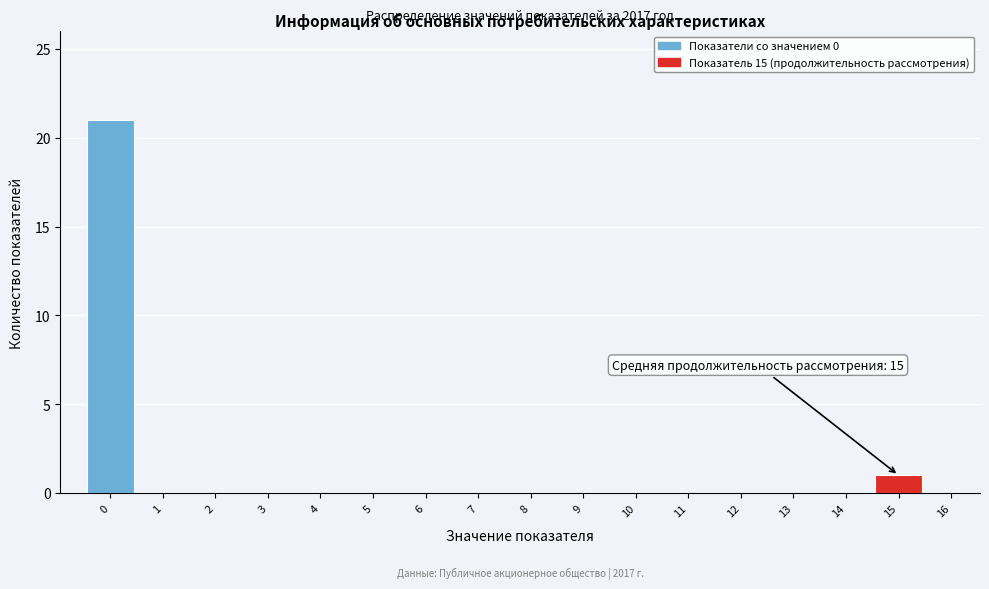

Reading left to right, transcribe all the data shown in this chart.

0=21	1=0	2=0	3=0	4=0	5=0	6=0	7=0	8=0	9=0	10=0	11=0	12=0	13=0	14=0	15=1	16=0